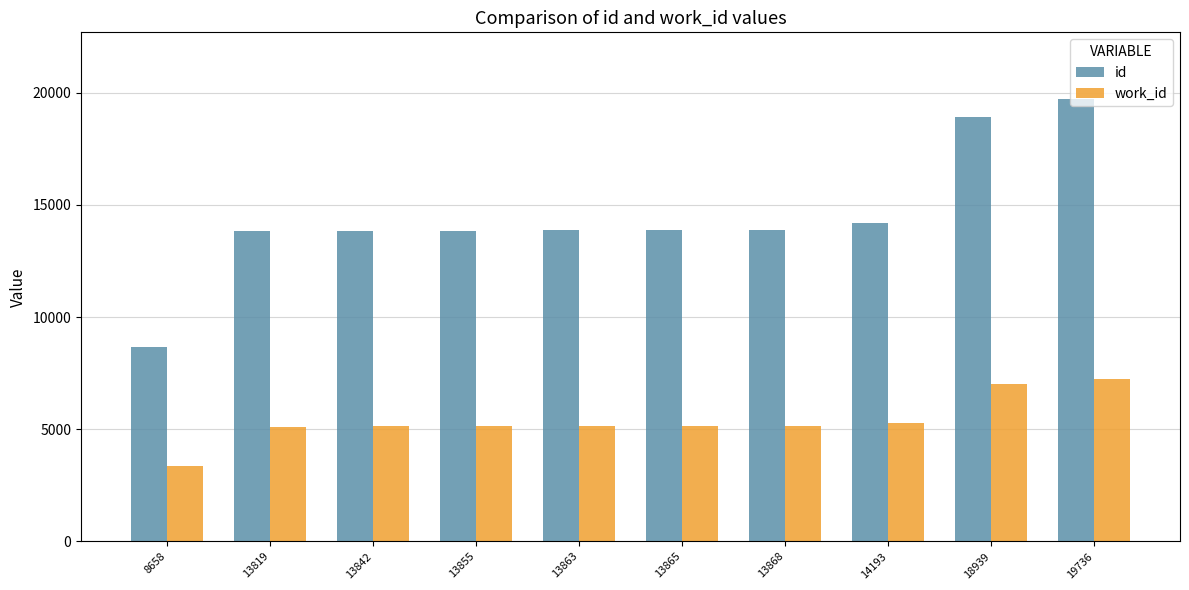

Which series has the widest spread of values?

id